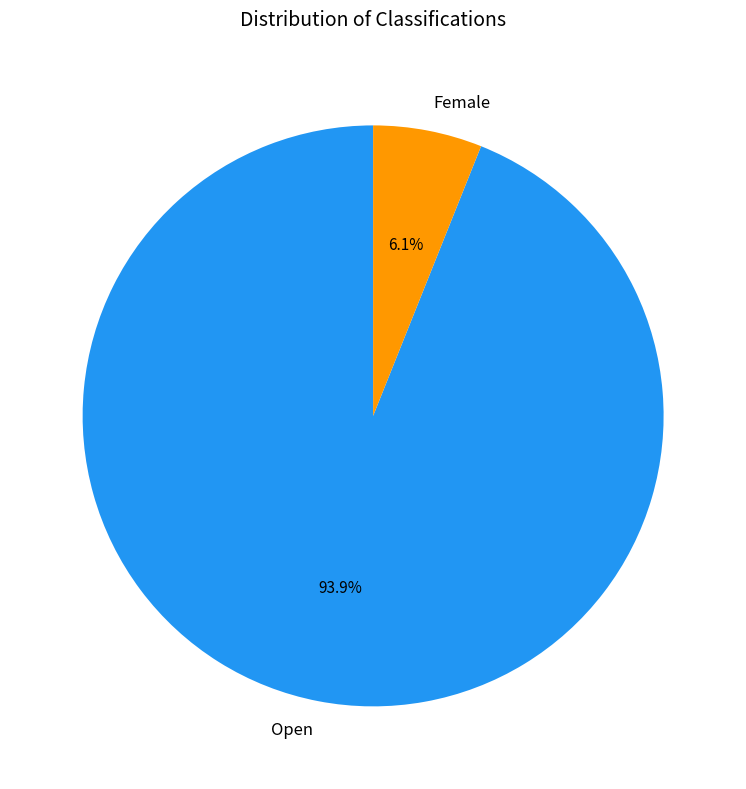

To the nearest percent, what portion does Female represent?

6%